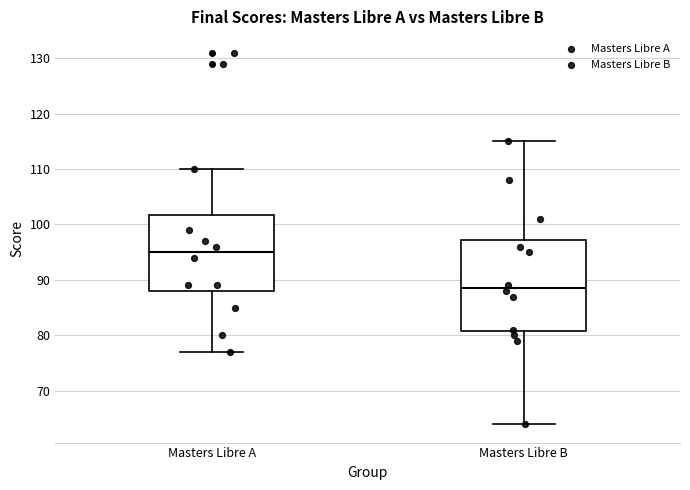

Where is the lower edge of the box for Masters Libre A on the y-axis? The values are not printed on the chart, so give them approximately, as read against the axis.

88